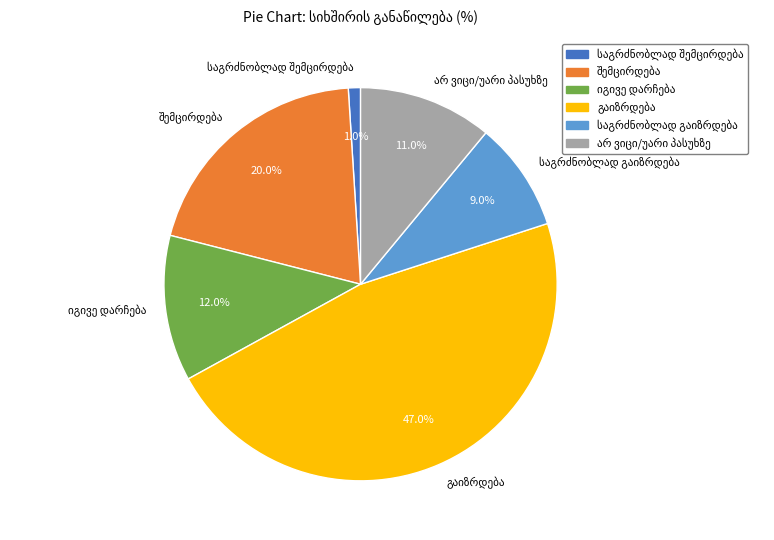

Does any single category account for the majority?

No